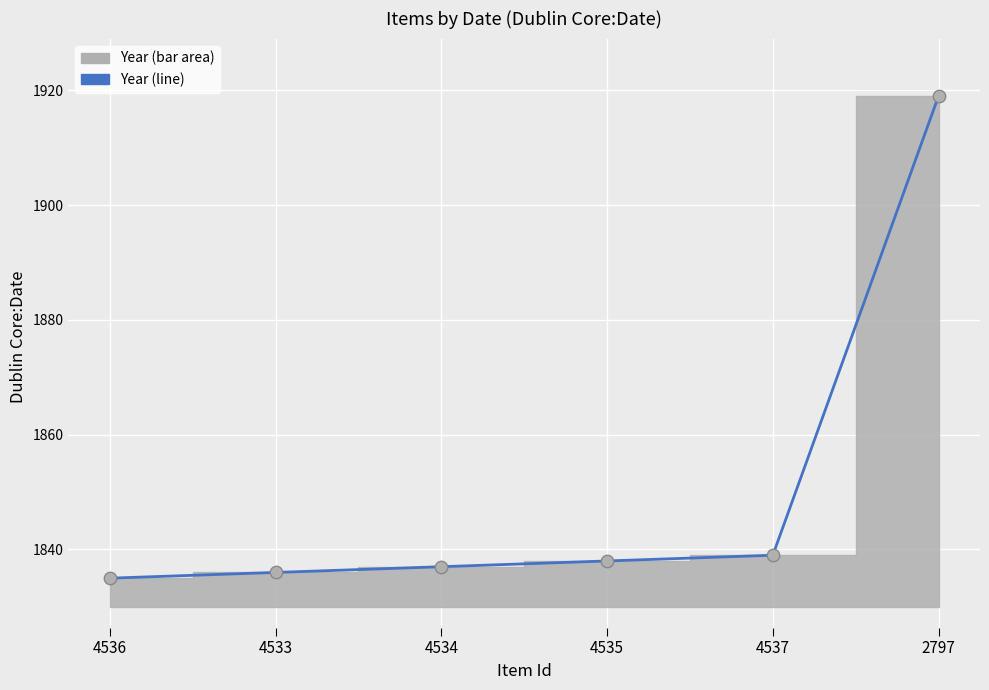

Between 4534 and 4536, which is larger?

4534